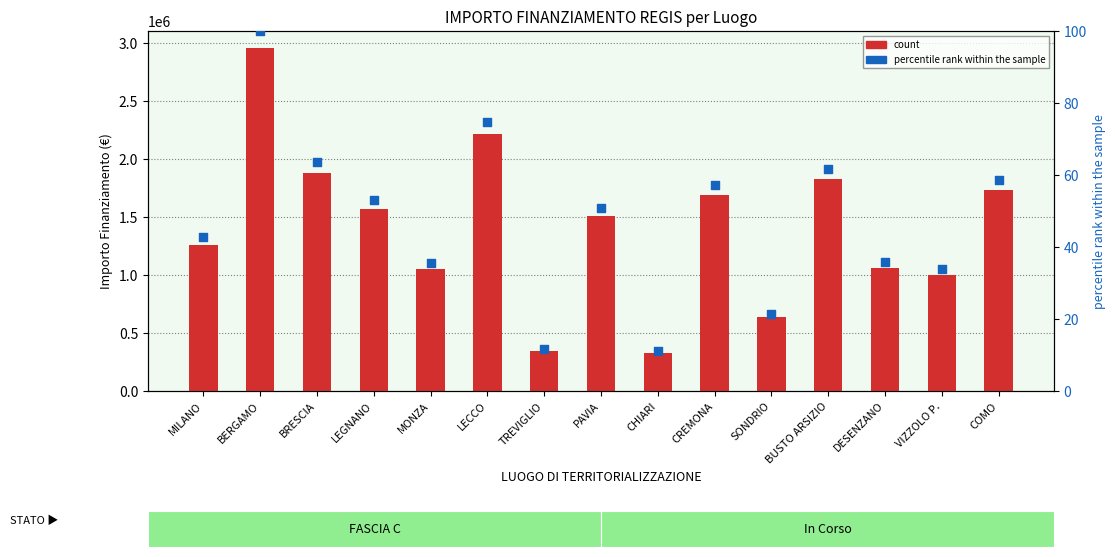

What are all the series names shown in the legend?

count, percentile rank within the sample